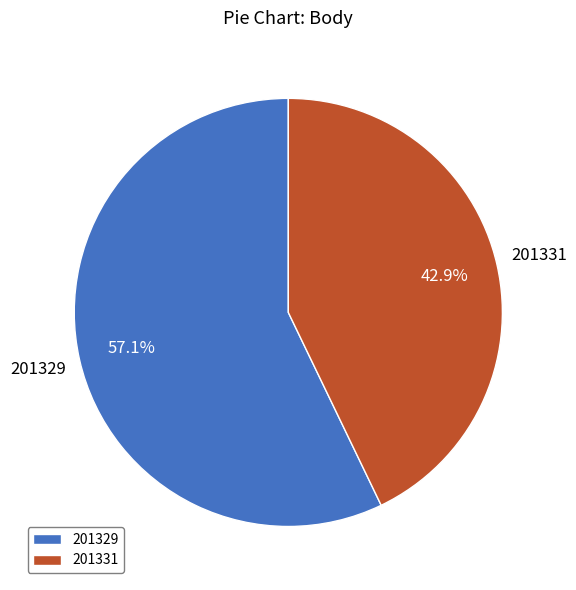

To the nearest percent, what portion does 201329 represent?

57%